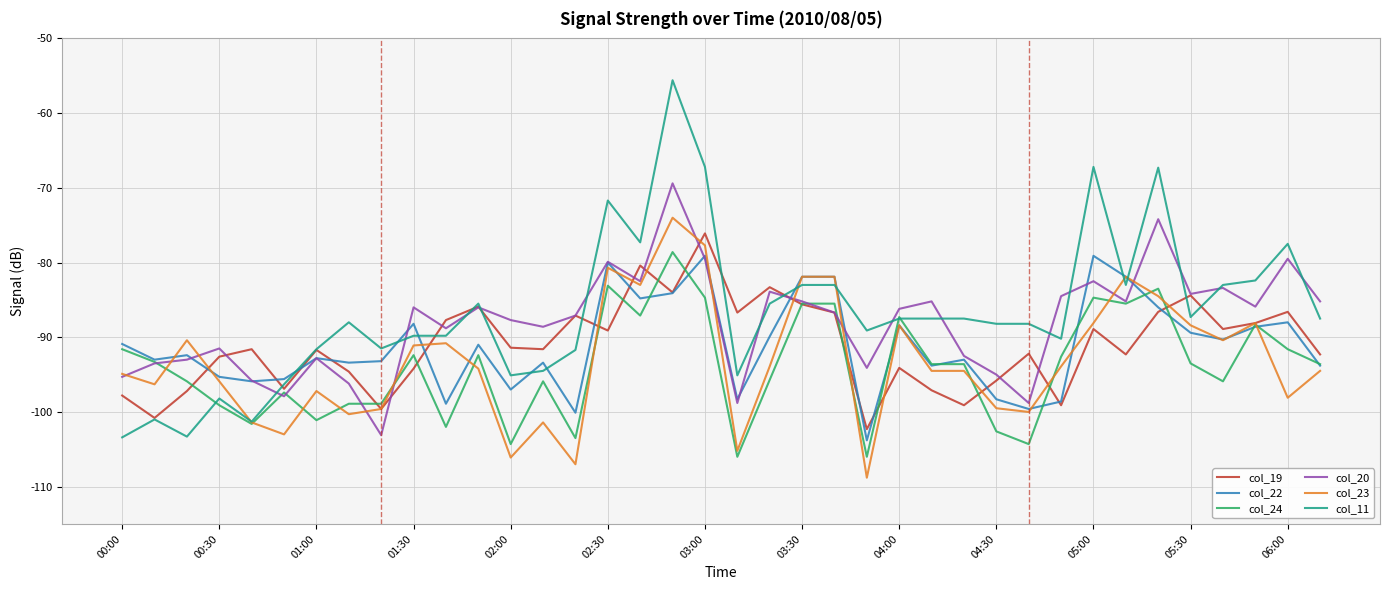

What is the maximum value shown in the chart?

-55.6